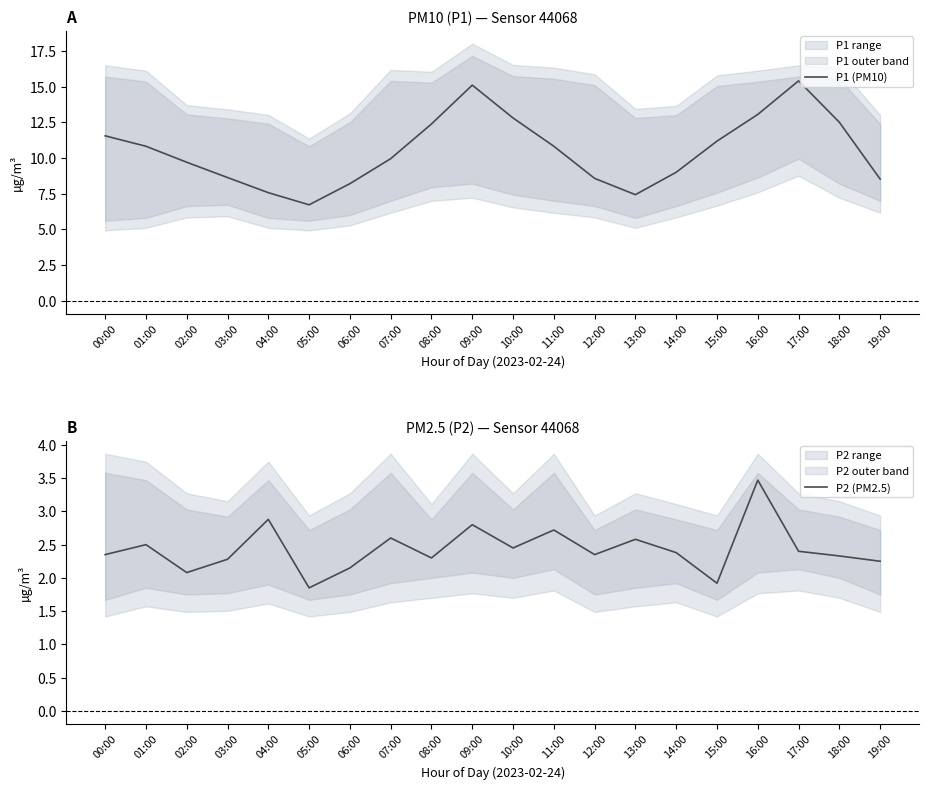

What is the label of the 15th point from the left?

14:00